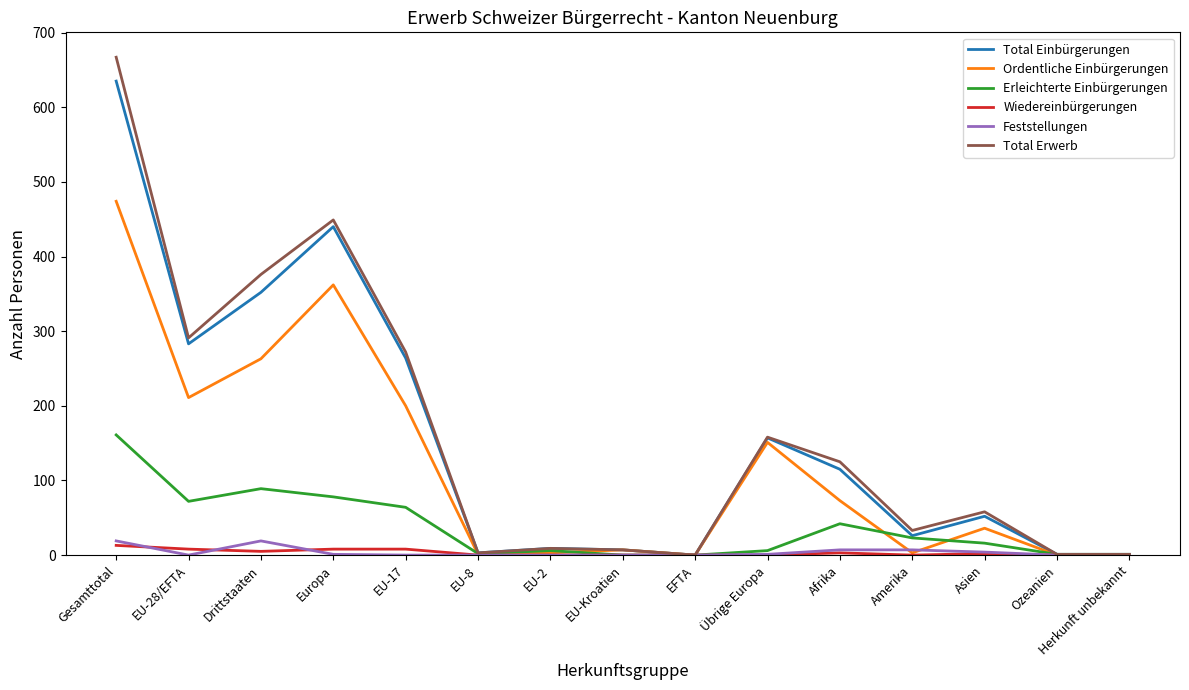

What value does the Ordentliche Einbürgerungen series have at Amerika?

3